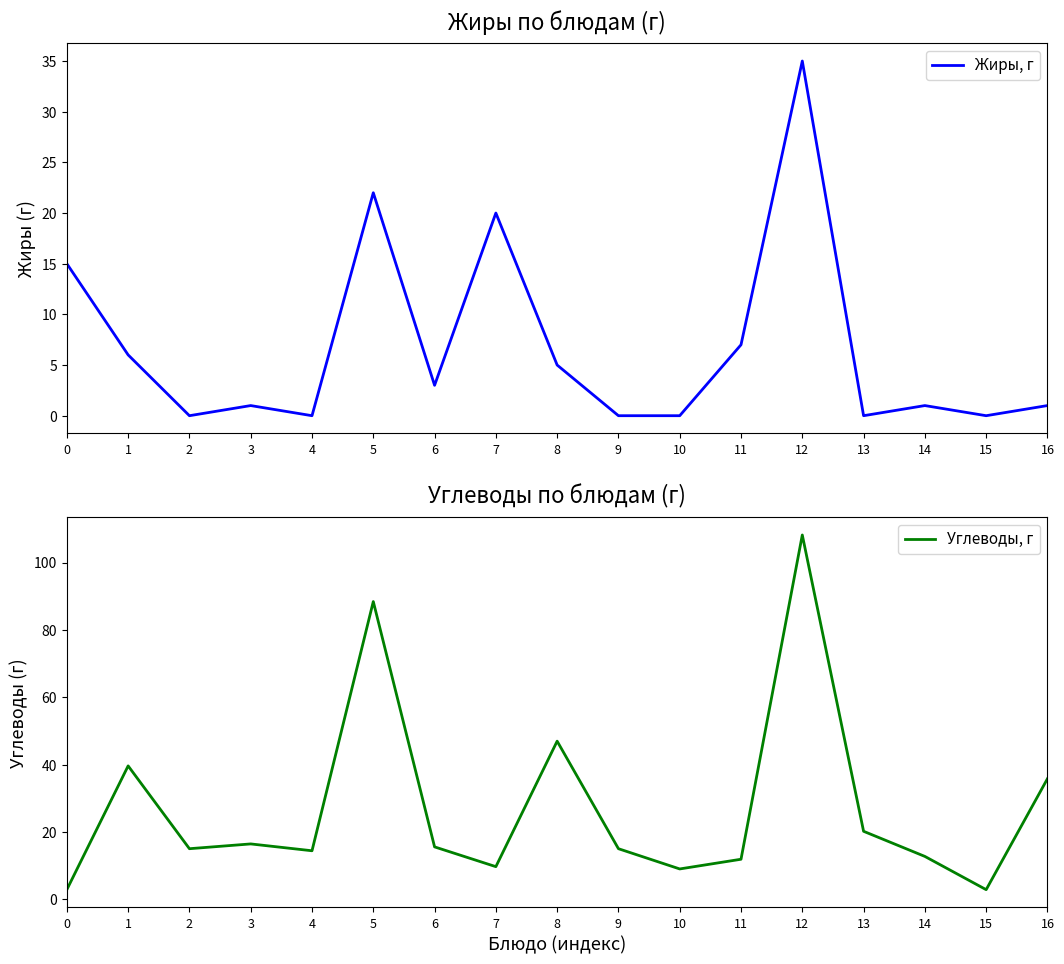

Reading right to left, list all the values displayed in this chart.

Жиры, г: 1.0	0.0	1.0	0.0	35.0	7.0	0.0	0.0	5.0	20.0	3.0	22.0	0.0	1.0	0.0	6.0	15.0
Углеводы, г: 35.8	2.9	12.7	20.2	108.2	11.9	9.0	15.0	47.0	9.7	15.6	88.4	14.4	16.4	15.0	39.6	2.9